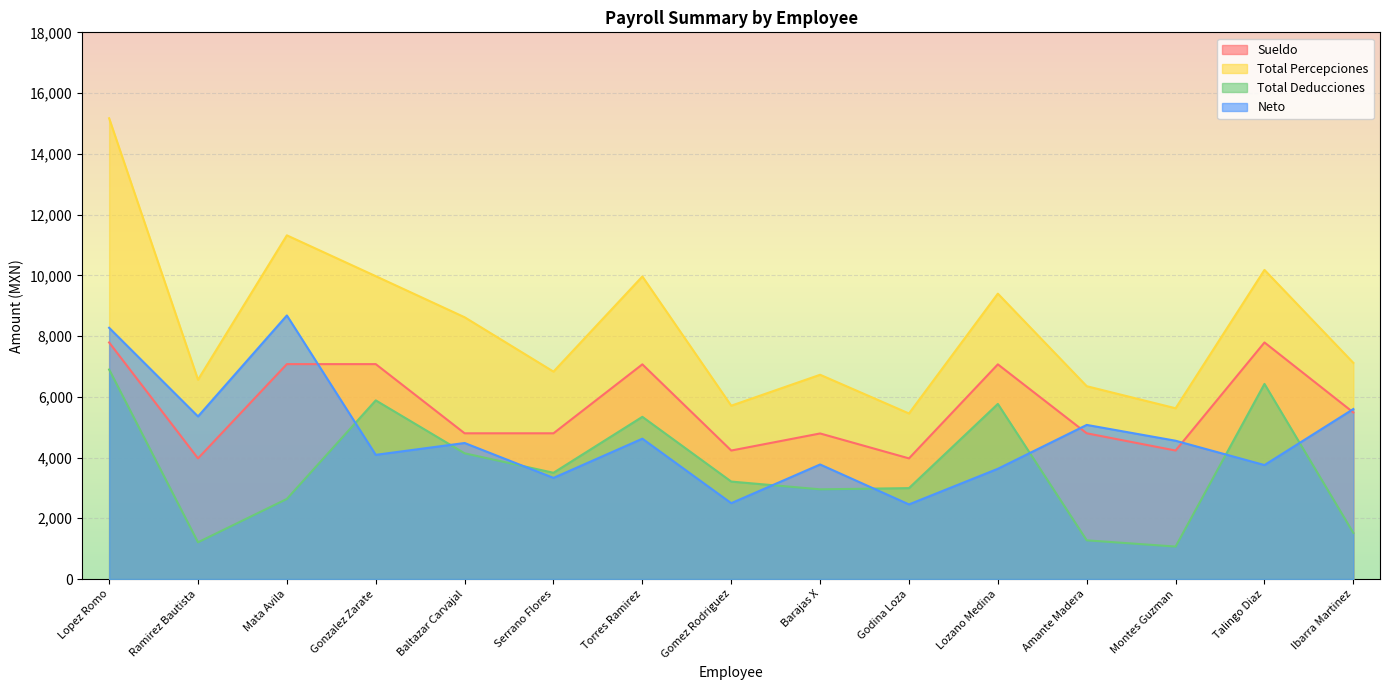

At which category does Total Deducciones reach its first local valley?

Ramirez Bautista